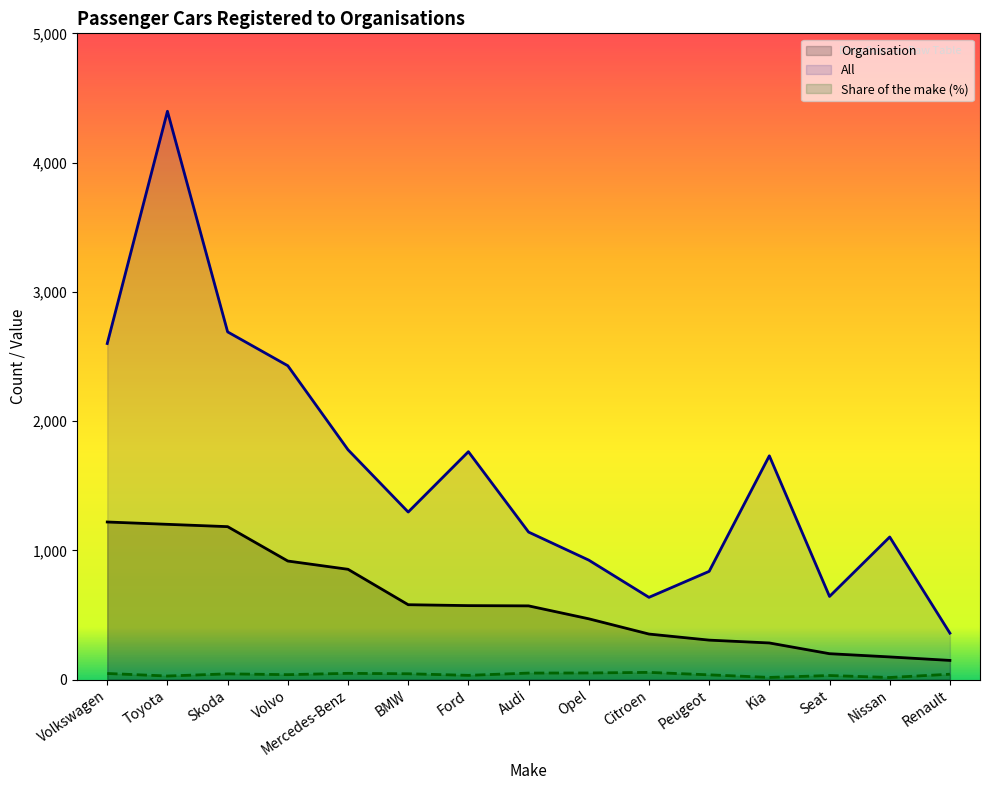

What is the label of the 6th point from the right?

Citroen